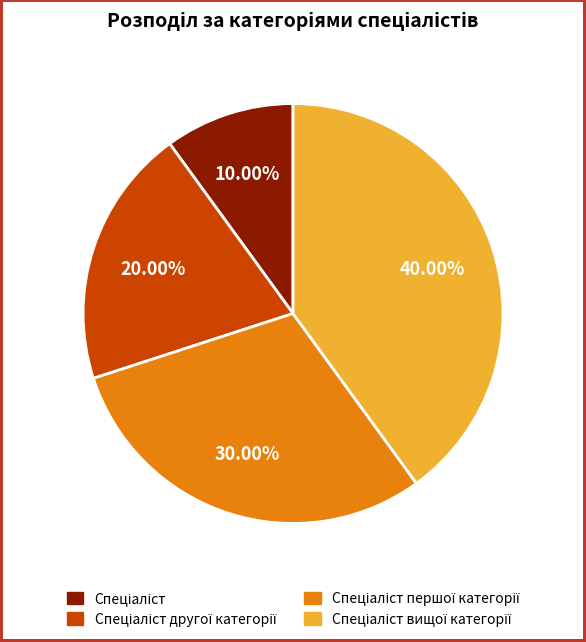

Is there any slice that represents more than half of the pie?

No